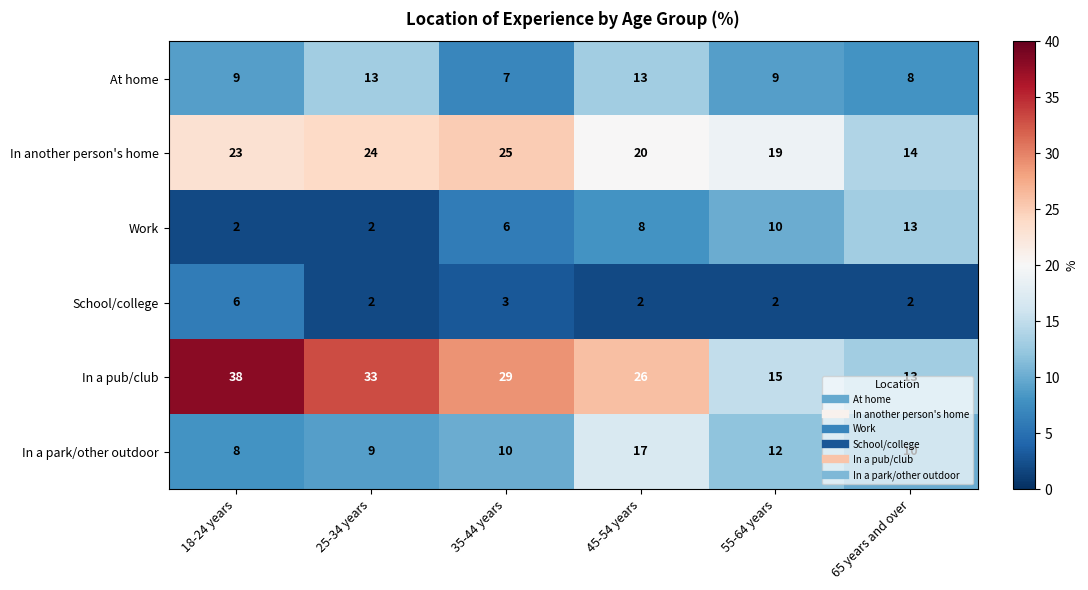

Count the In a park/other outdoor values in the range 9 to 12.

4